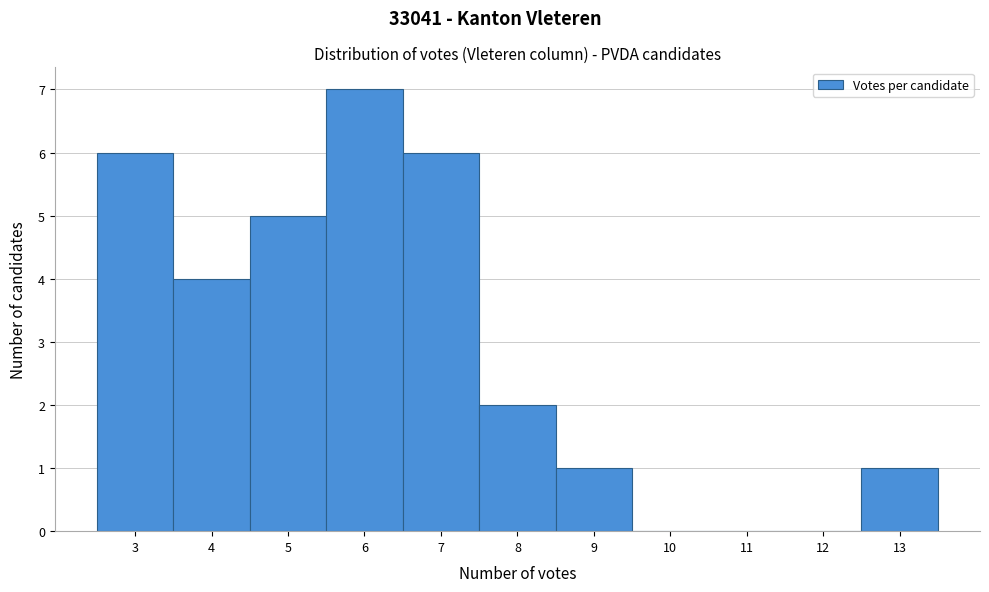

What is the height of the bar covering 2.5 to 3.5 on the x-axis? The values are not printed on the chart, so give them approximately, as read against the axis.

6